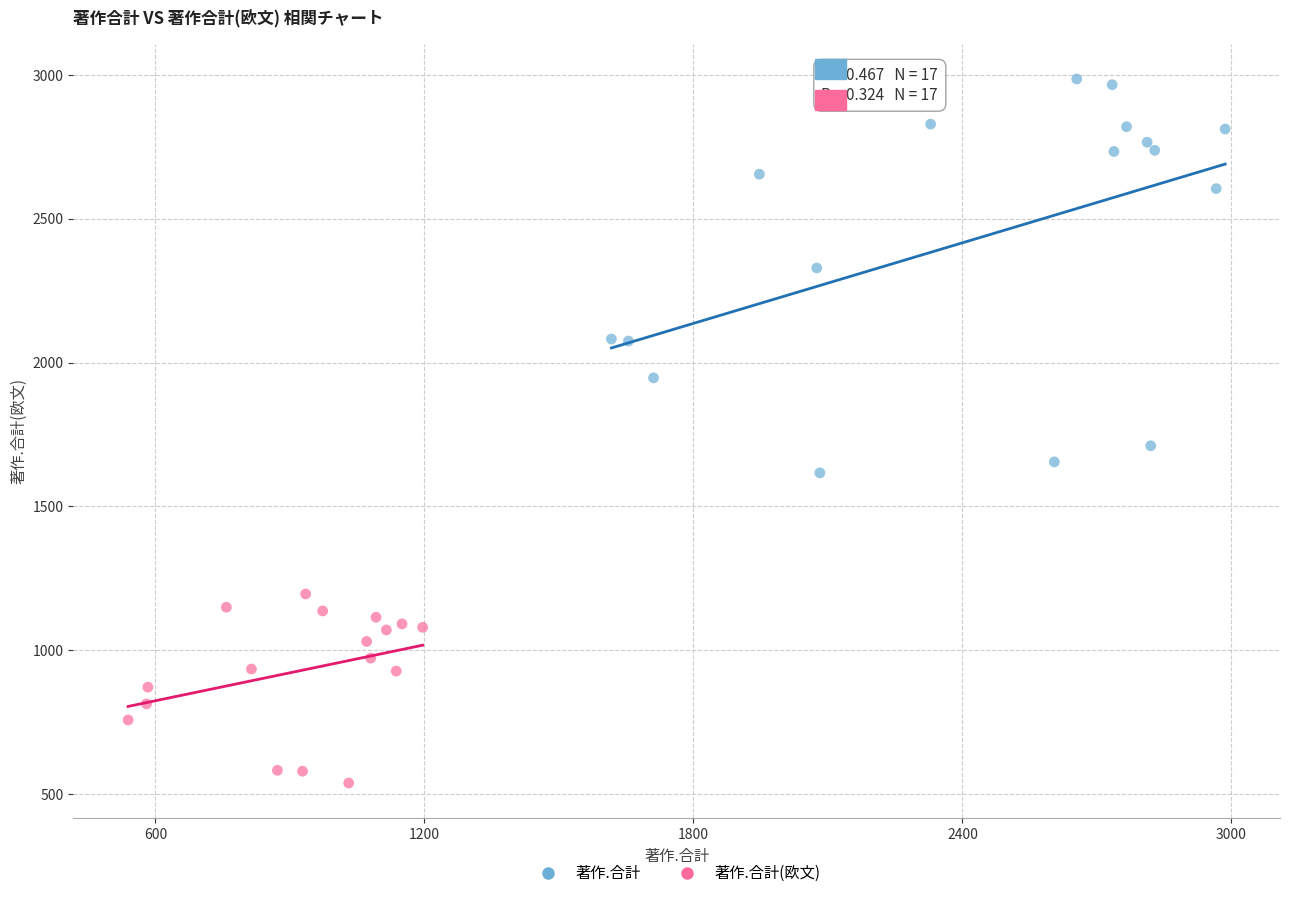

Which series has the largest Y range (max minus min)?

著作.合計